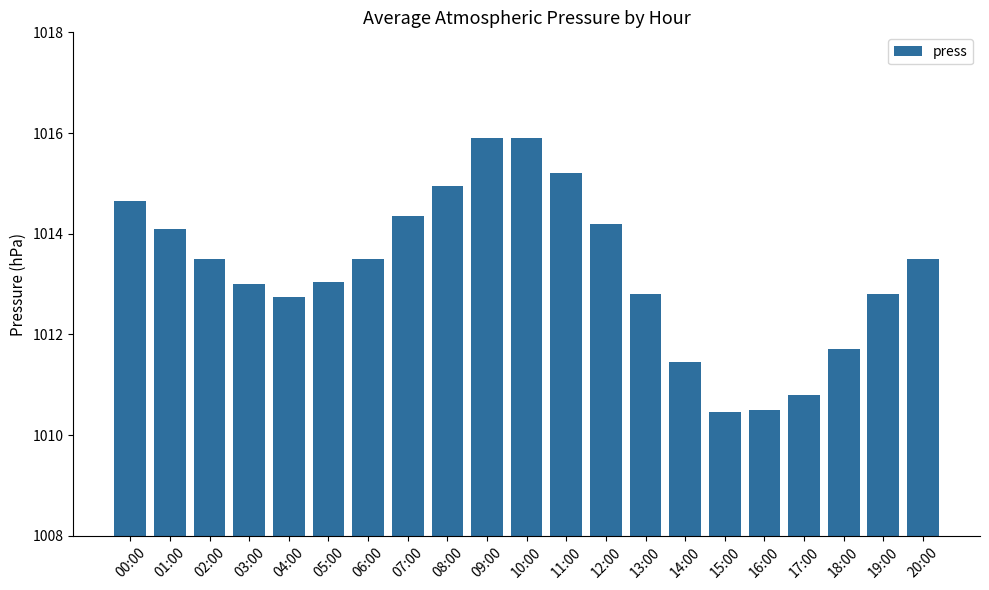

Which has a higher value, 07:00 or 11:00?

11:00